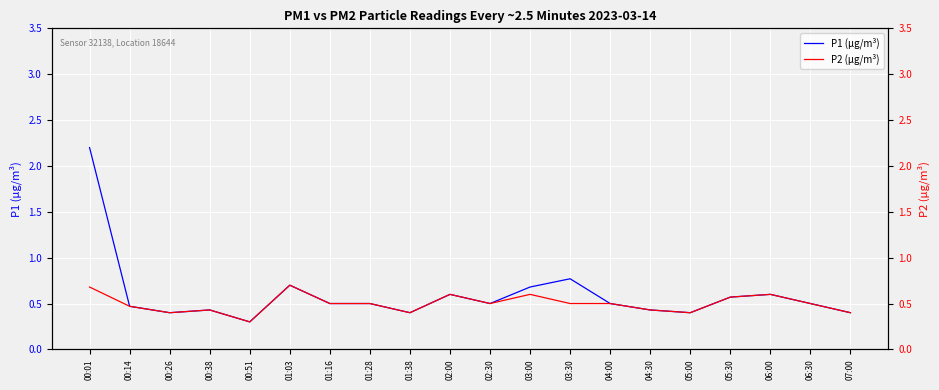

True or false: P2 (µg/m³) and P1 (µg/m³) cross at least once.

False